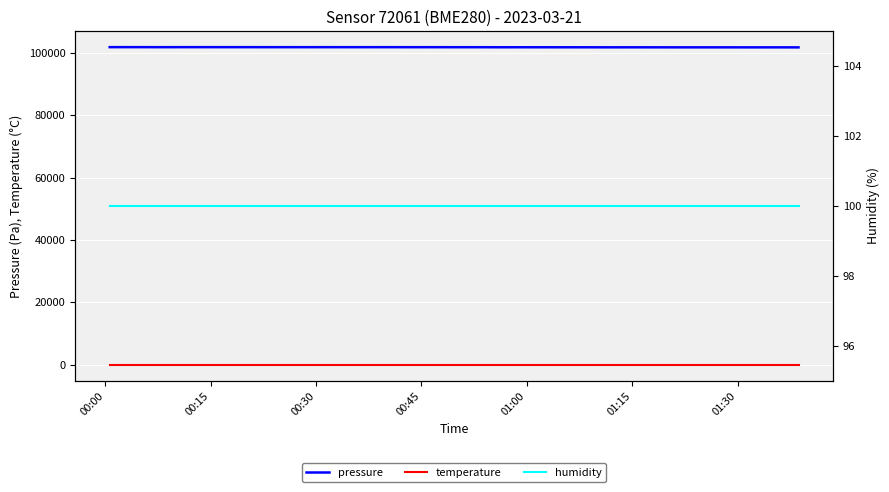

True or false: pressure and temperature intersect in this chart.

False